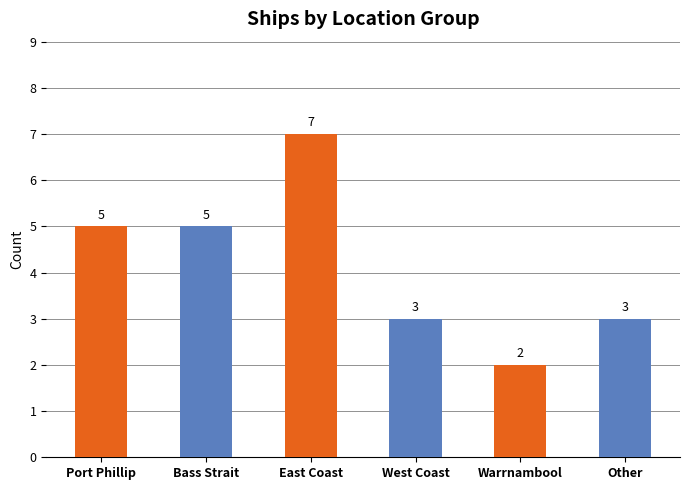

How many distinct data groups are displayed?

1